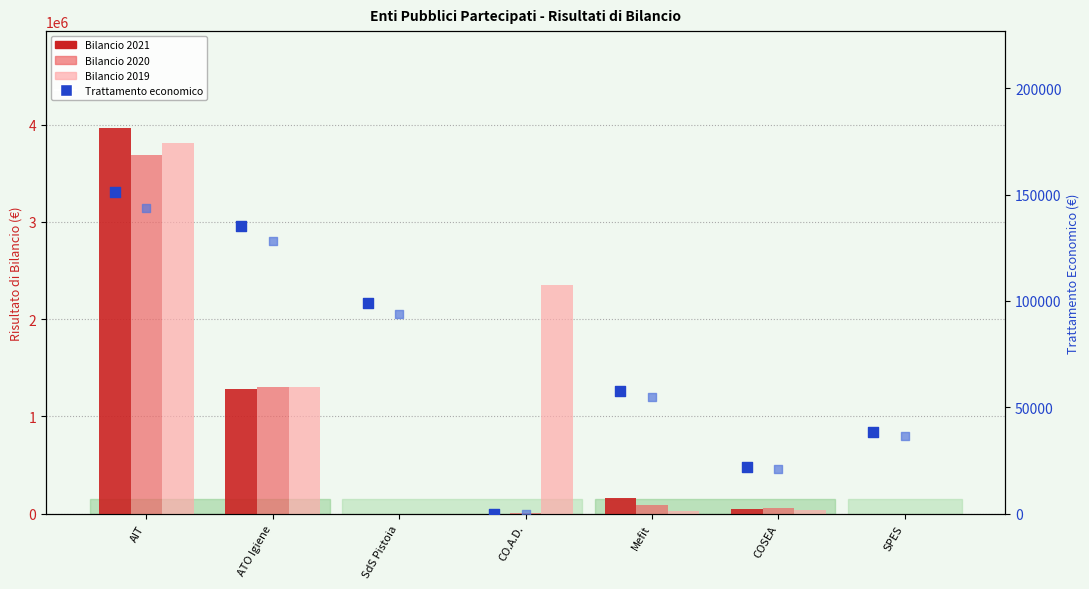

At how many categories does at least one series exceed 851982?

3